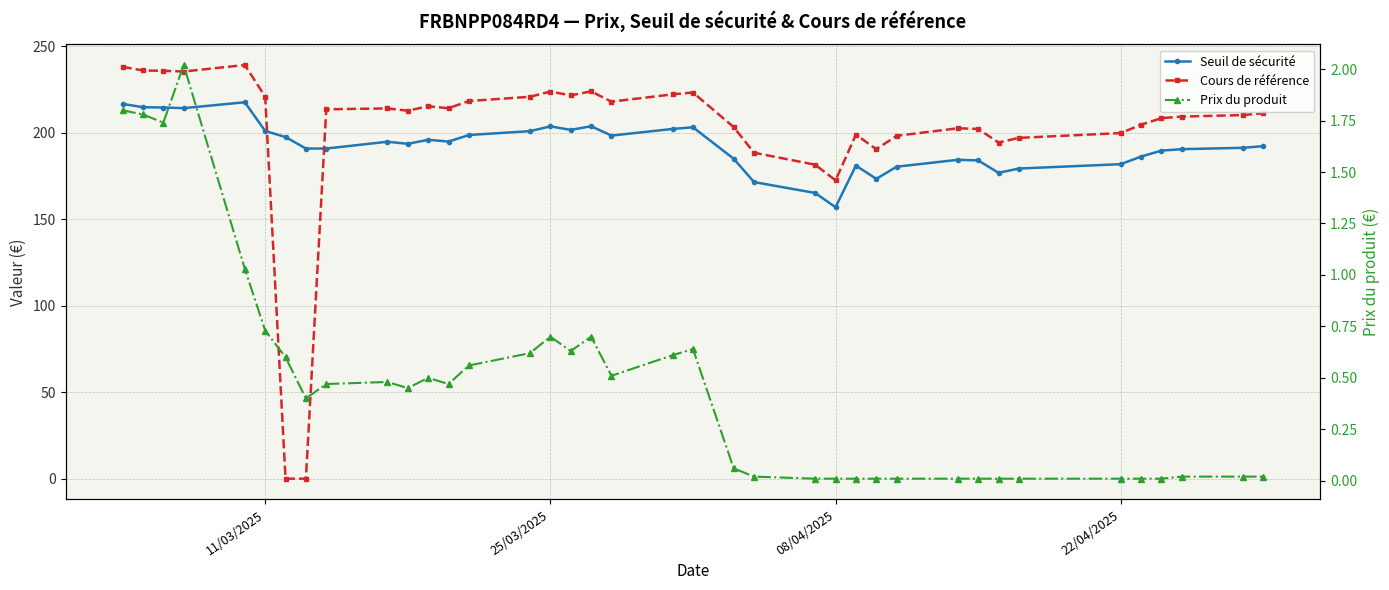

What is the average value of the Seuil de sécurité series?

192.6